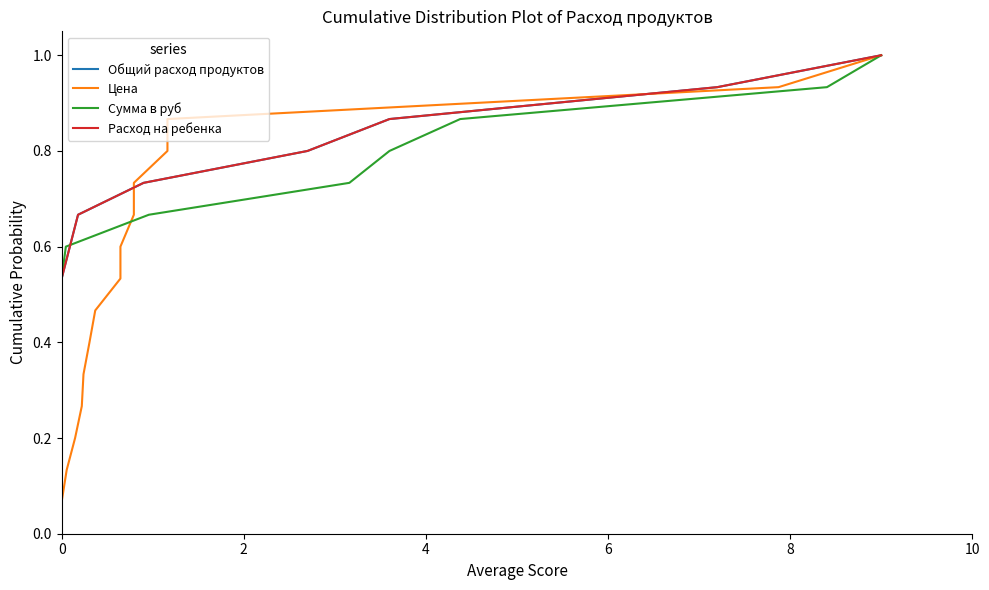

Is this an area chart (filled region under the line)?

No